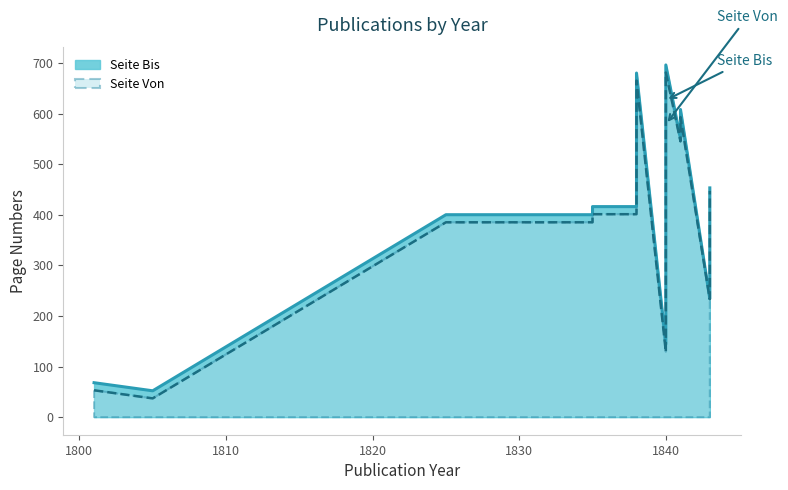

Reading right to left, what are all the values shown in this chart?

Seite Von: 1843=233	1843=447	1841=545	1841=593	1840=577	1840=129	1840=681	1838=665	1838=417	1838=401	1835=385	1835=401	1825=385	1805=37	1801=53
Seite Bis: 1843=234	1843=453	1841=550	1841=608	1840=592	1840=144	1840=696	1838=680	1838=432	1838=416	1835=400	1835=416	1825=400	1805=52	1801=68